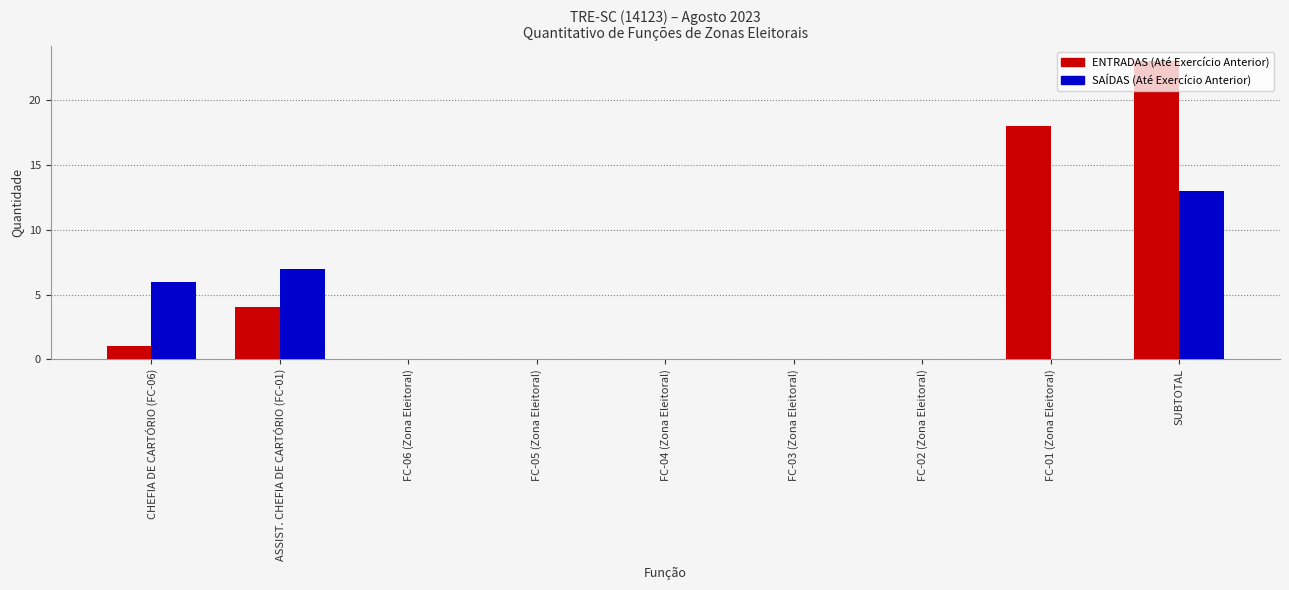

The SAÍDAS (Até Exercício Anterior) series shows -9 at FC-05 (Zona Eleitoral). True or false?

False